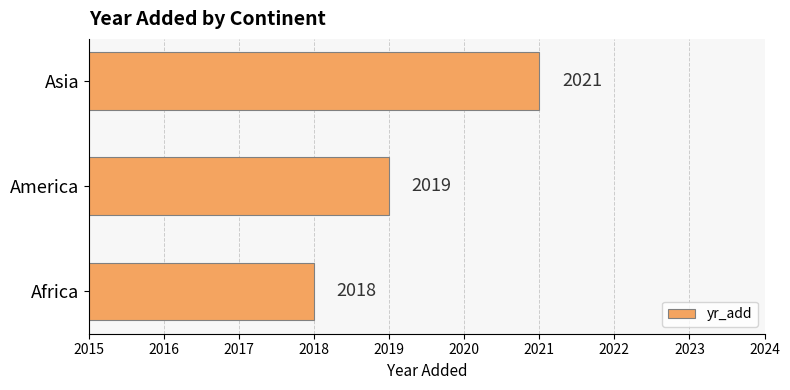

Reading bottom to top, what are all the values shown in this chart?

Africa=2018	America=2019	Asia=2021